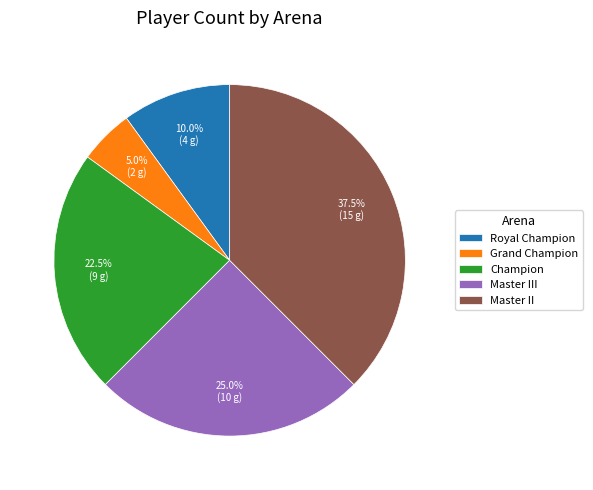

Is Royal Champion the majority of the pie?

No